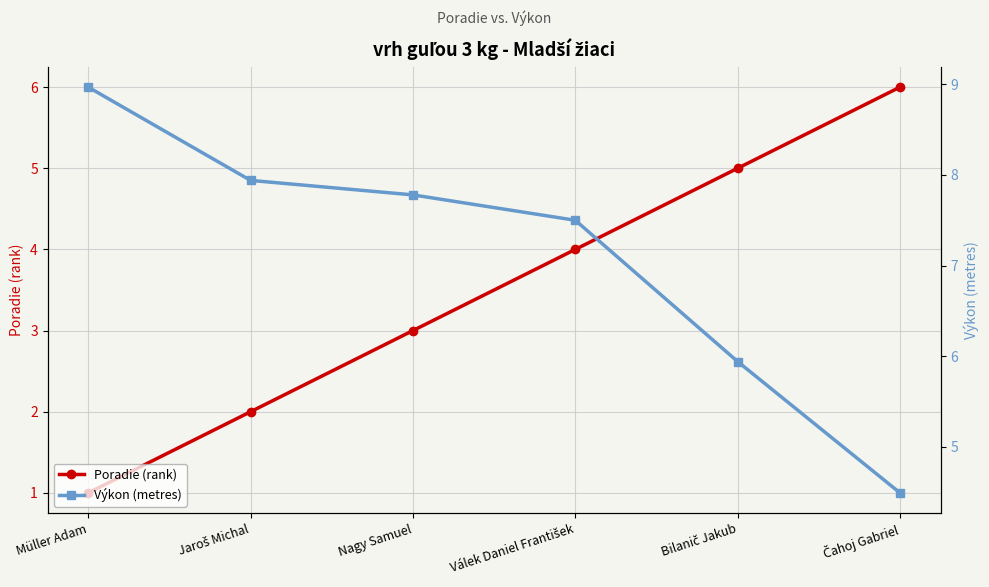

What is the label of the 4th point from the left?

Válek Daniel František